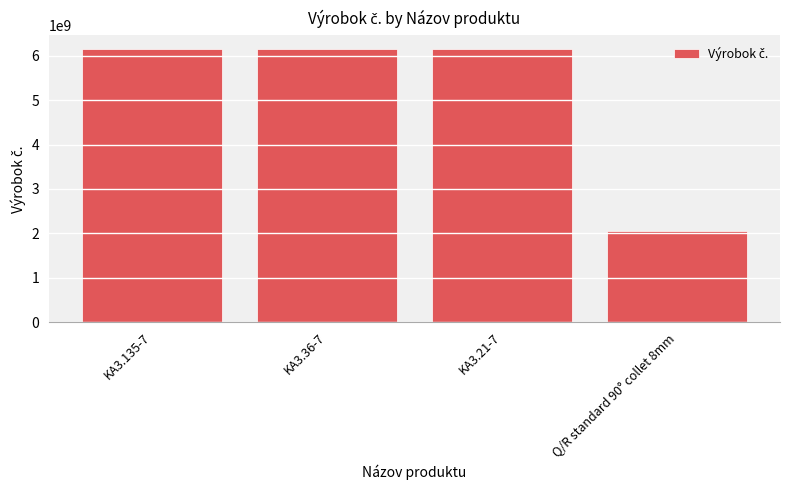

True or false: the data shows 6151705240 at KA3.21-7.

True